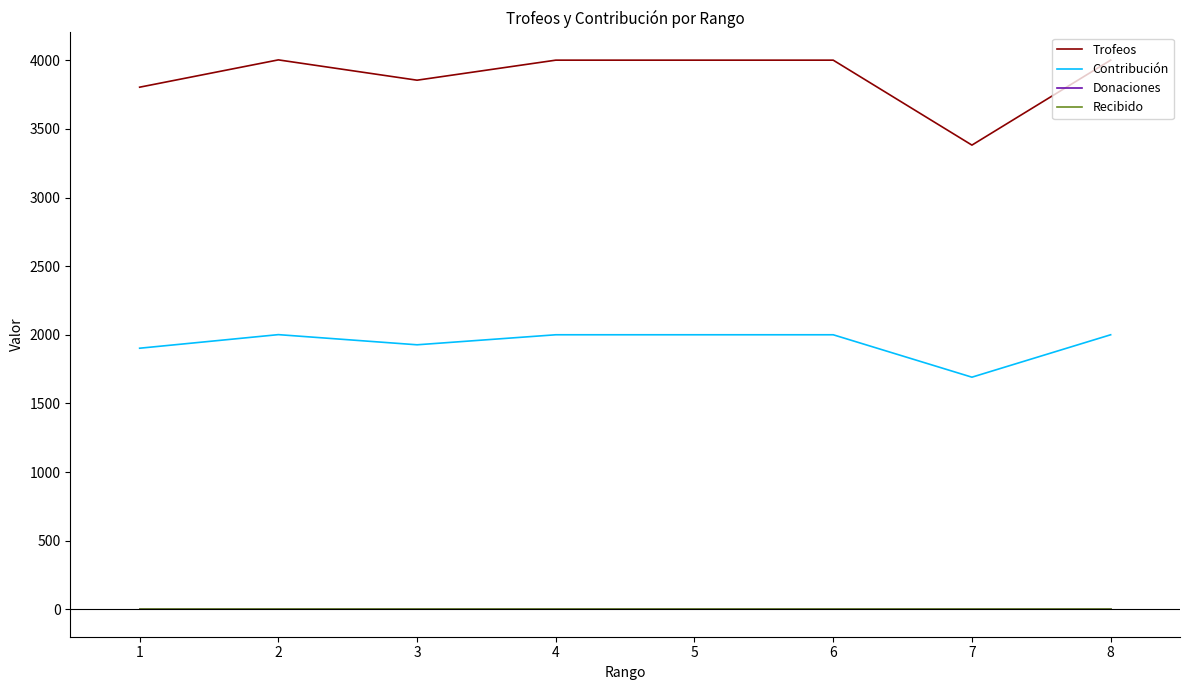

Does the chart display data point markers on the line(s)?

No